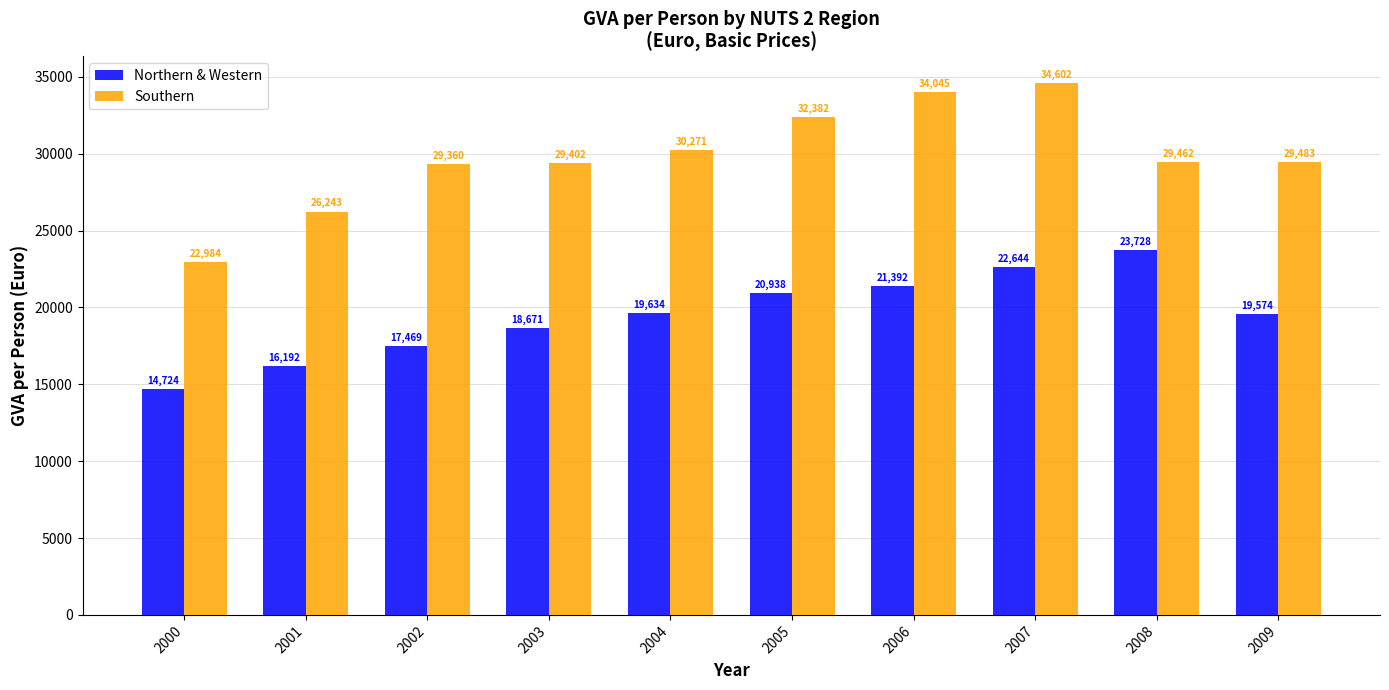

True or false: Southern has a value of 29402.1 at 2003.

True